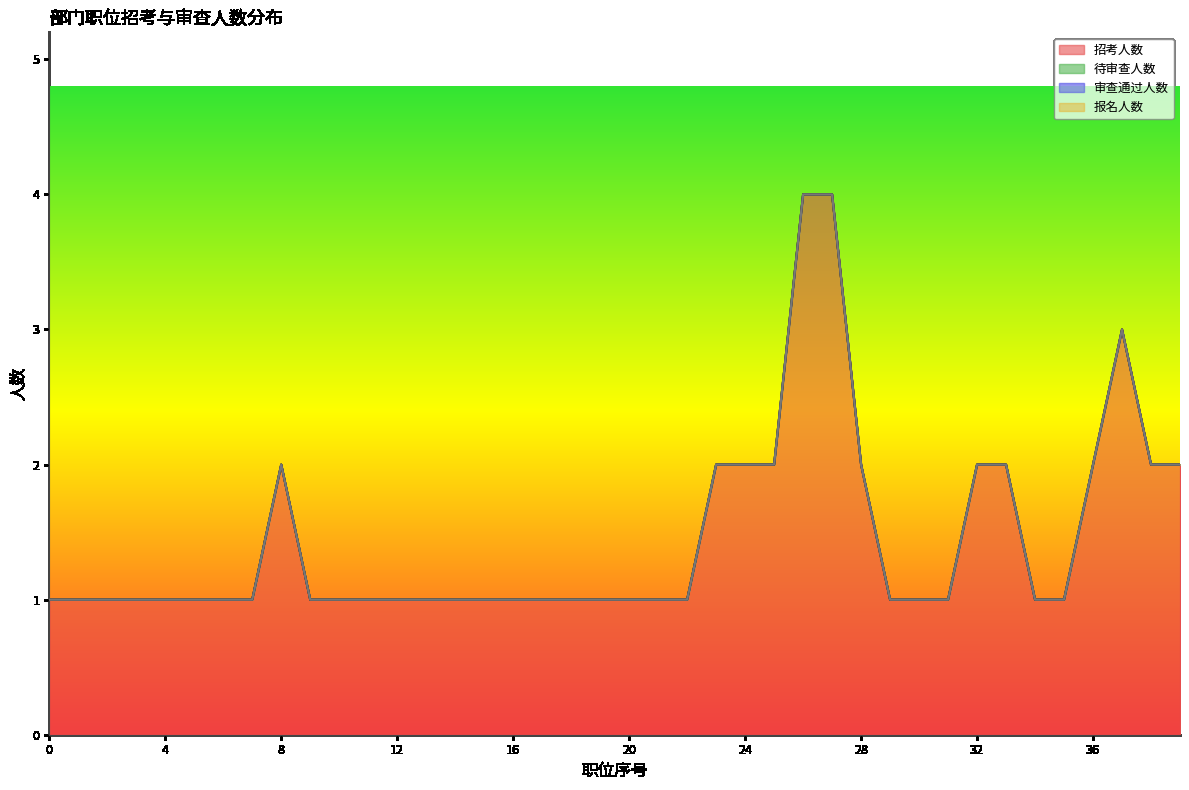

True or false: 待审查人数 and 报名人数 intersect in this chart.

False